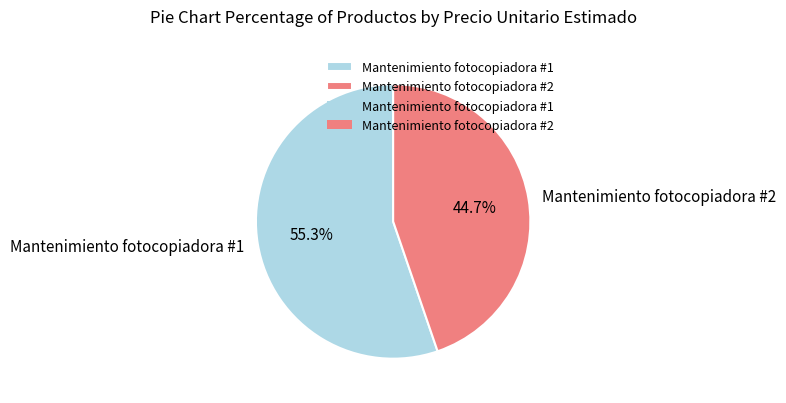

To the nearest percent, what portion does Mantenimiento fotocopiadora #1 represent?

55%